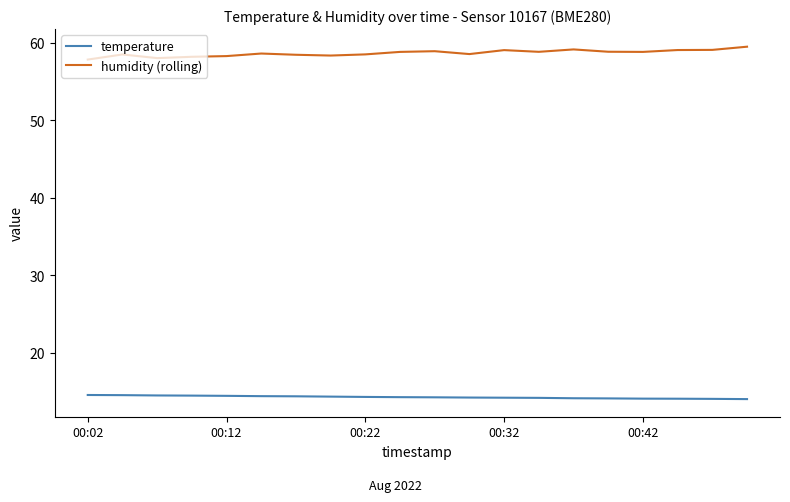

Which series has the largest total across all categories?

humidity (rolling)